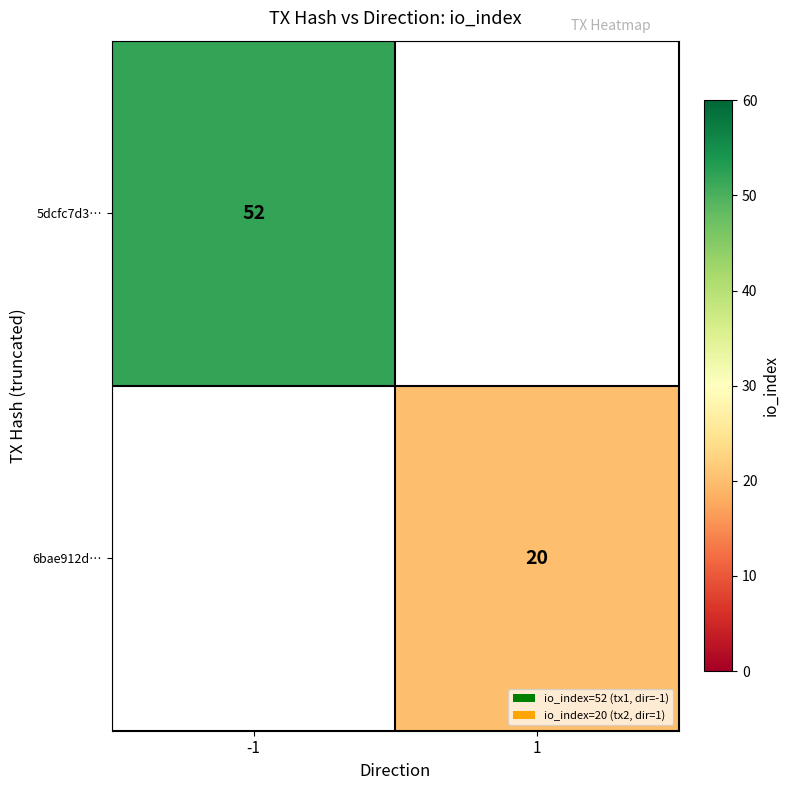

Is it true that 6bae912d… equals 28 at 1?

False